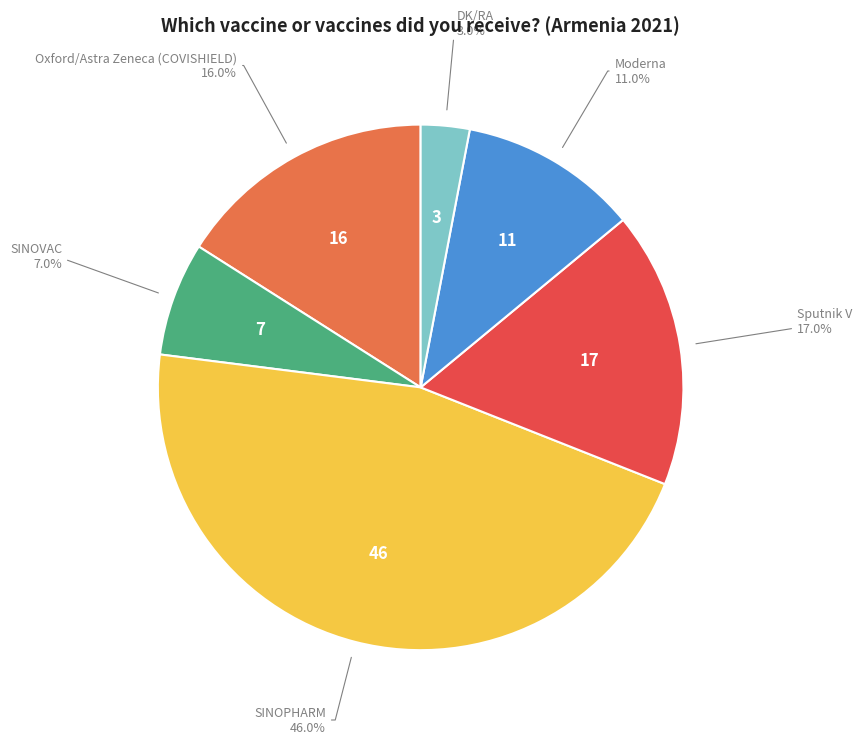

Is there any slice that represents more than half of the pie?

No